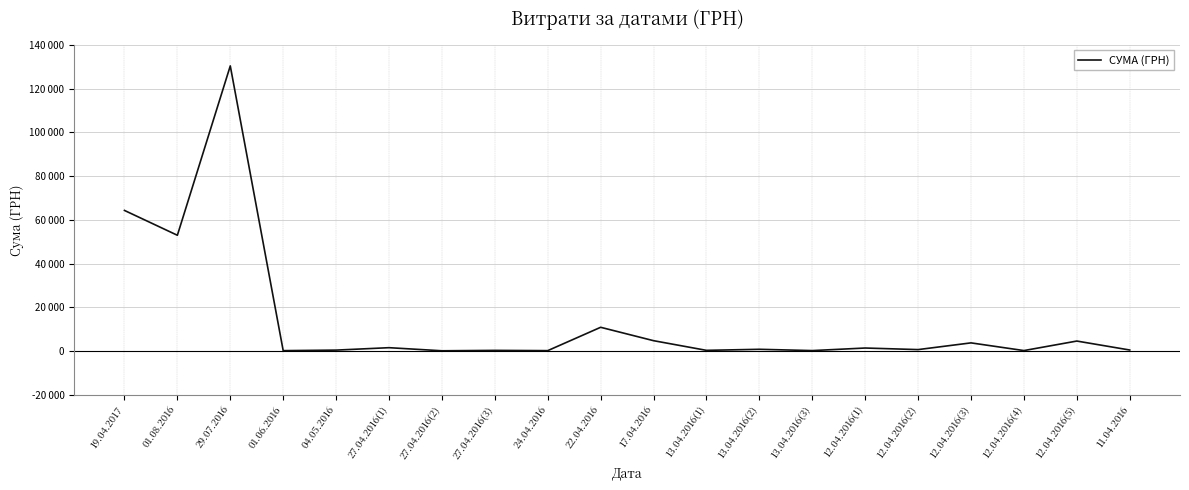

What is the label of the 18th point from the right?

29.07.2016